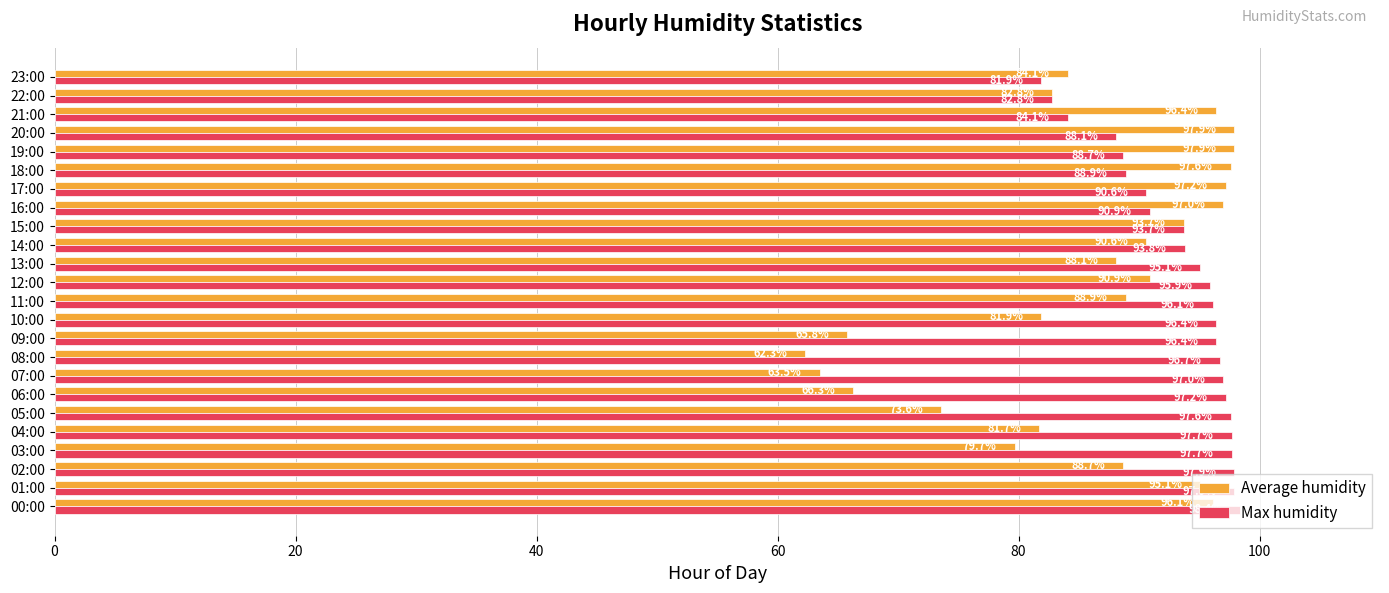

Rank the series by their average value, from lowest to highest.

Average humidity, Max humidity